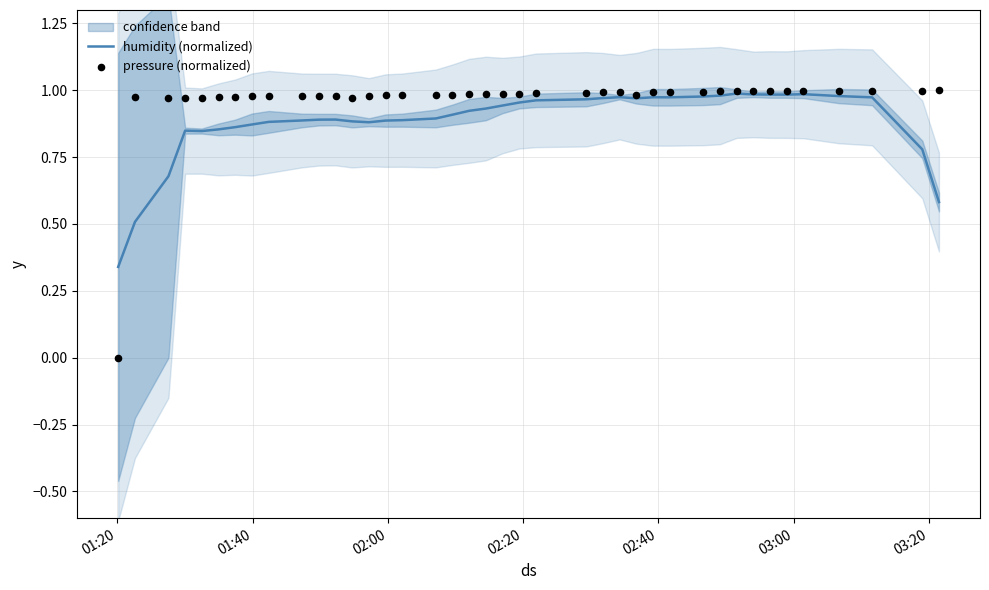

Which series reaches the minimum Y coordinate?

pressure (normalized)